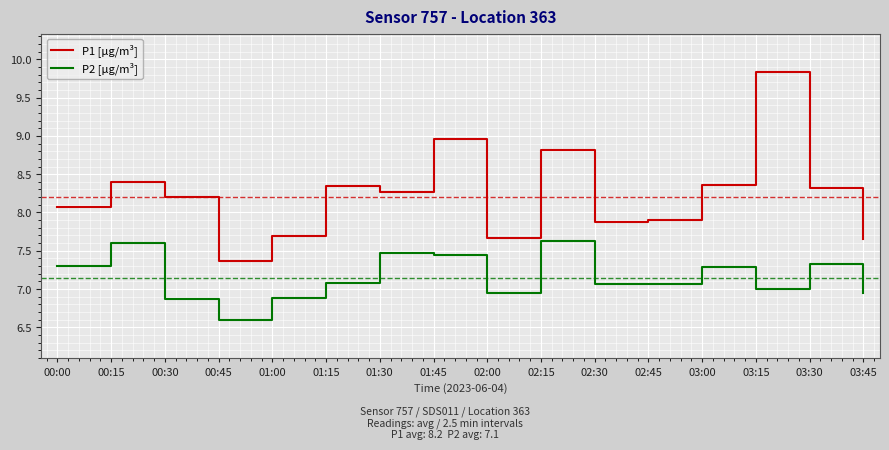

What are all the series names shown in the legend?

P1 [µg/m³], P2 [µg/m³]